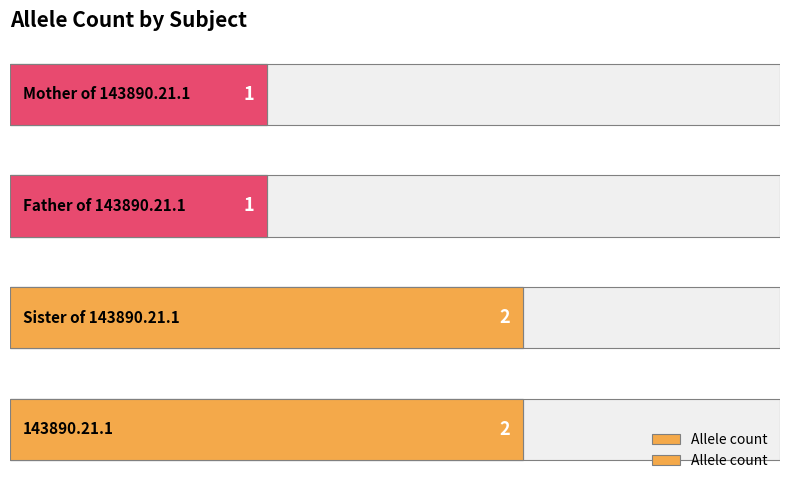

Are the bars grouped side by side (vs. stacked)?

No